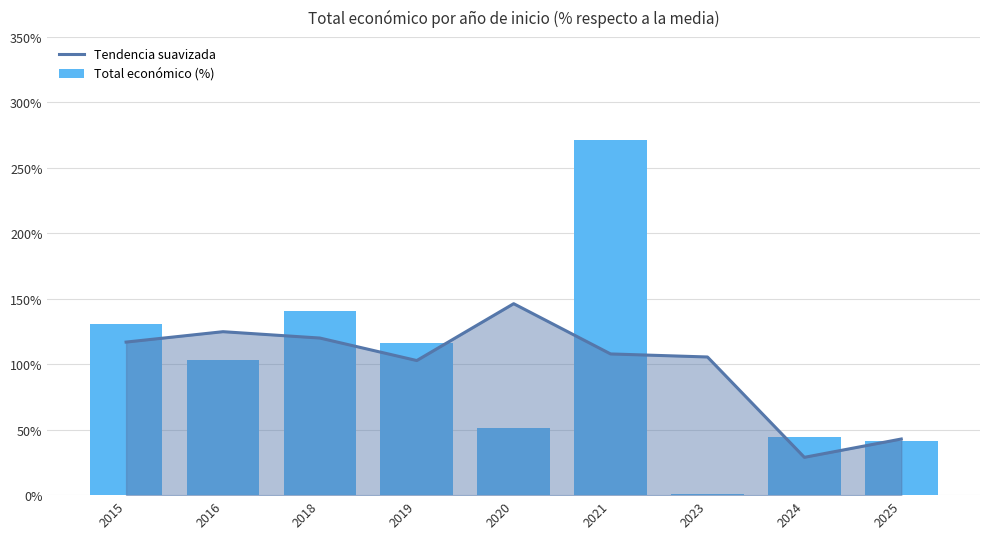

Reading left to right, list all the values displayed in this chart.

Tendencia suavizada: 2015=116.9	2016=124.9	2018=120.0	2019=102.8	2020=146.3	2021=107.9	2023=105.5	2024=28.9	2025=42.9
Total económico (%): 2015=130.6	2016=103.2	2018=140.7	2019=116.1	2020=51.7	2021=271.0	2023=0.9	2024=44.7	2025=41.1